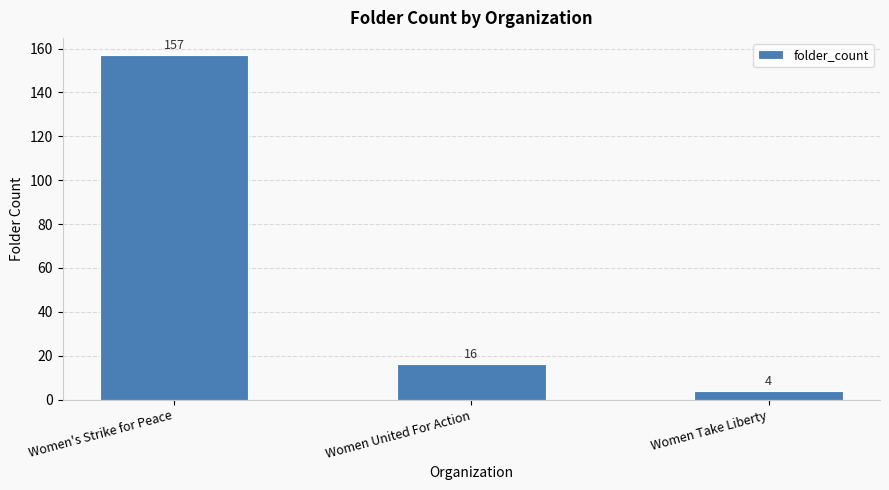

Is it true that the value at Women United For Action is 10?

False